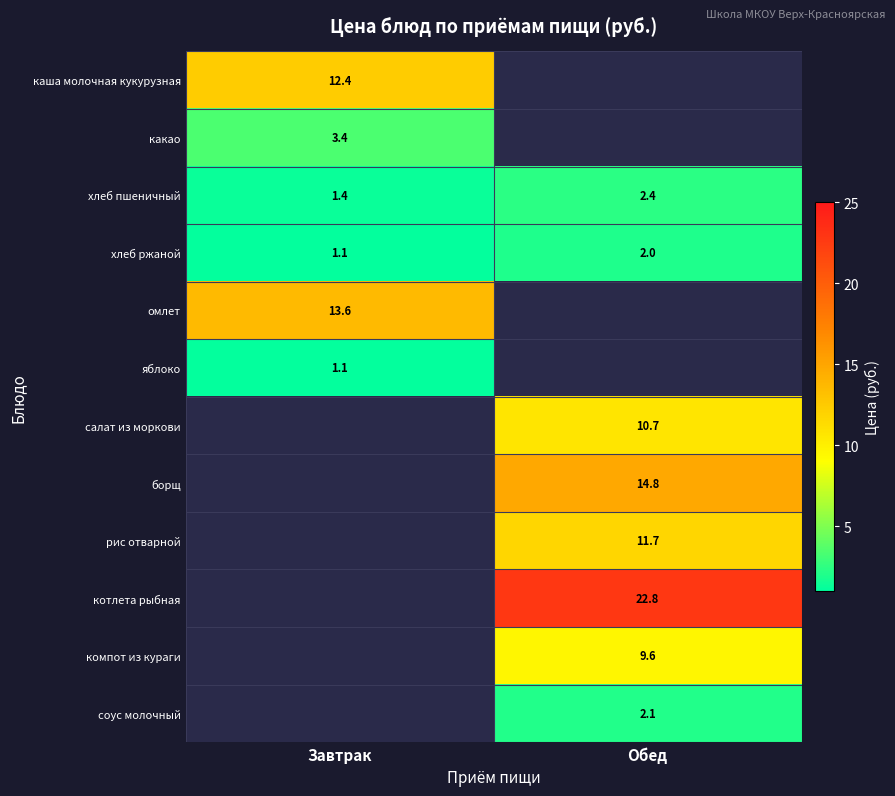

Read the хлеб пшеничный value at Завтрак.

1.4